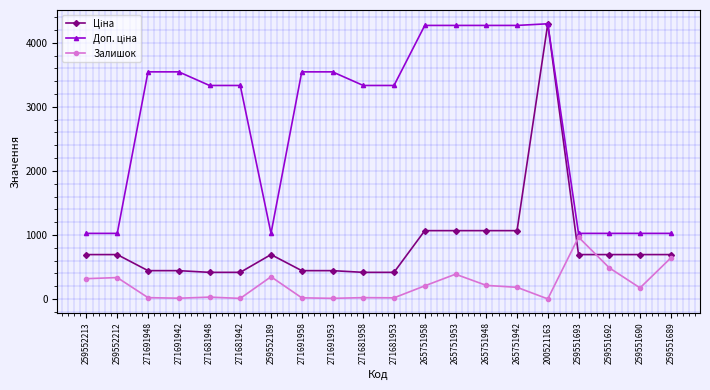

Is this an area chart (filled region under the line)?

No